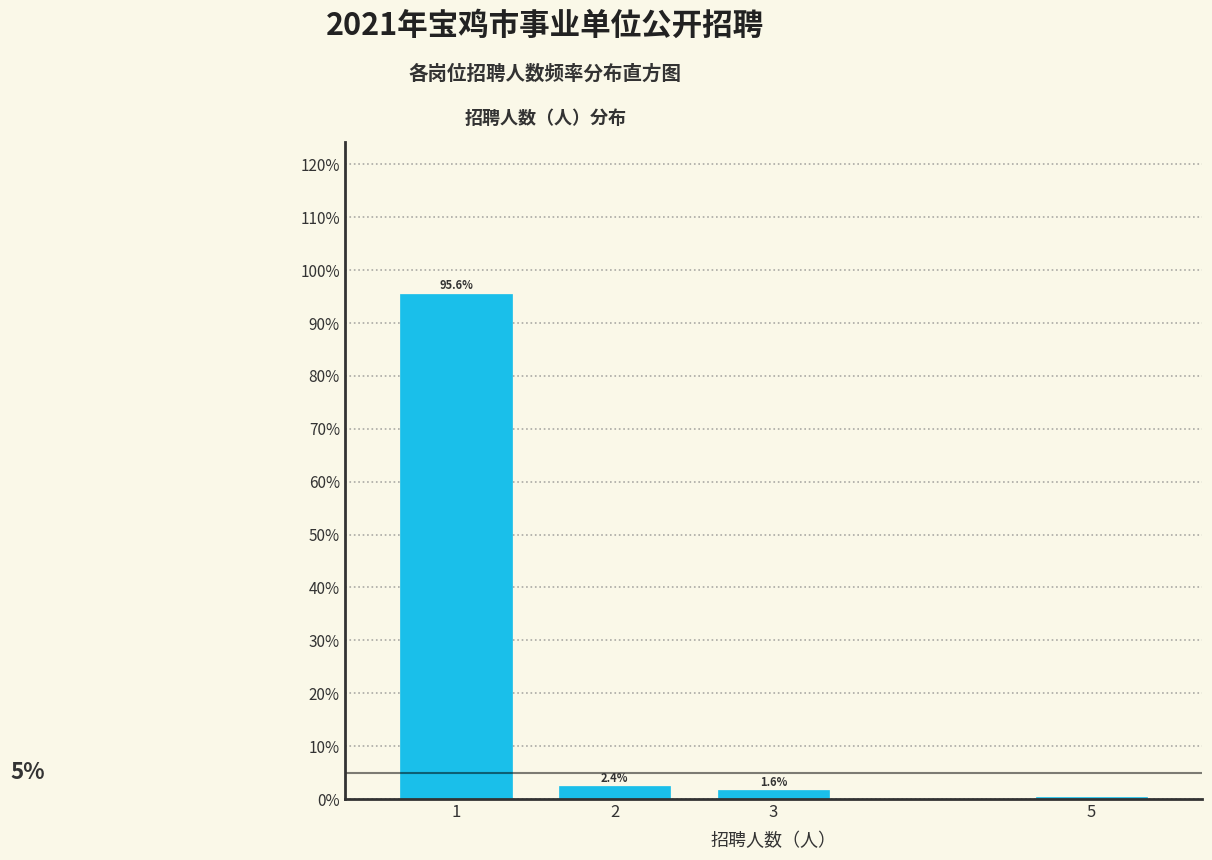

What is the value of the 1st bar from the left?

95.6